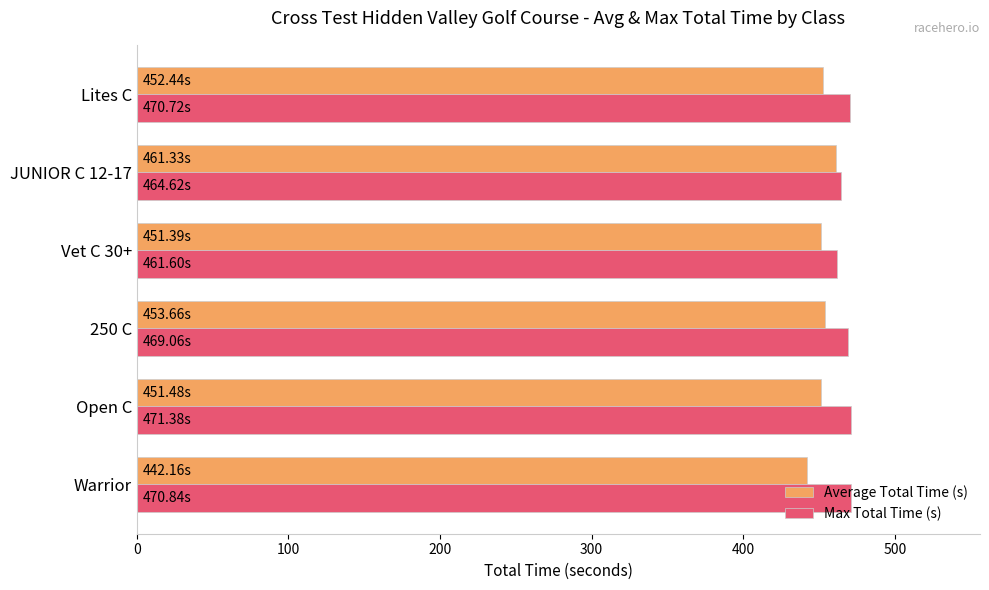

Is the value of Max Total Time (s) at JUNIOR C 12-17 greater than the value of Average Total Time (s) at Open C?

Yes